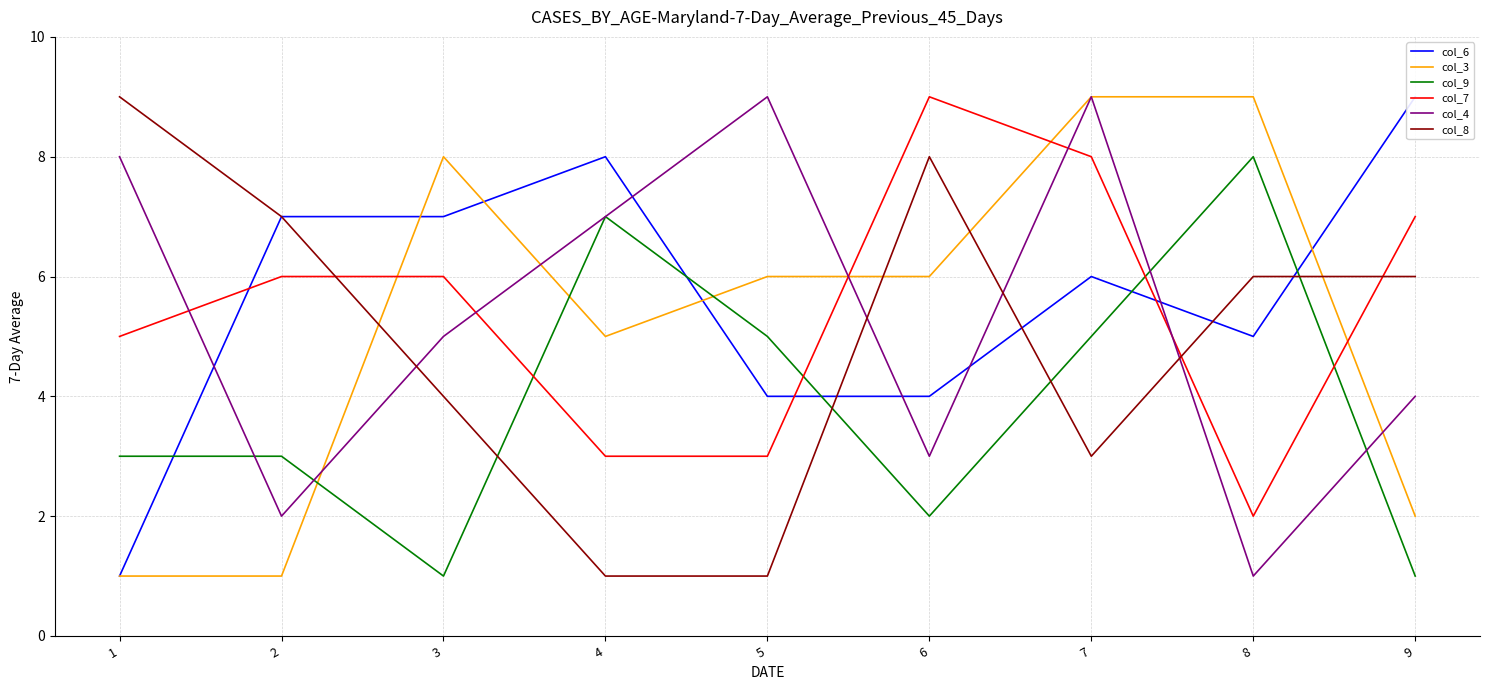

Count the number of data series in this chart.

6